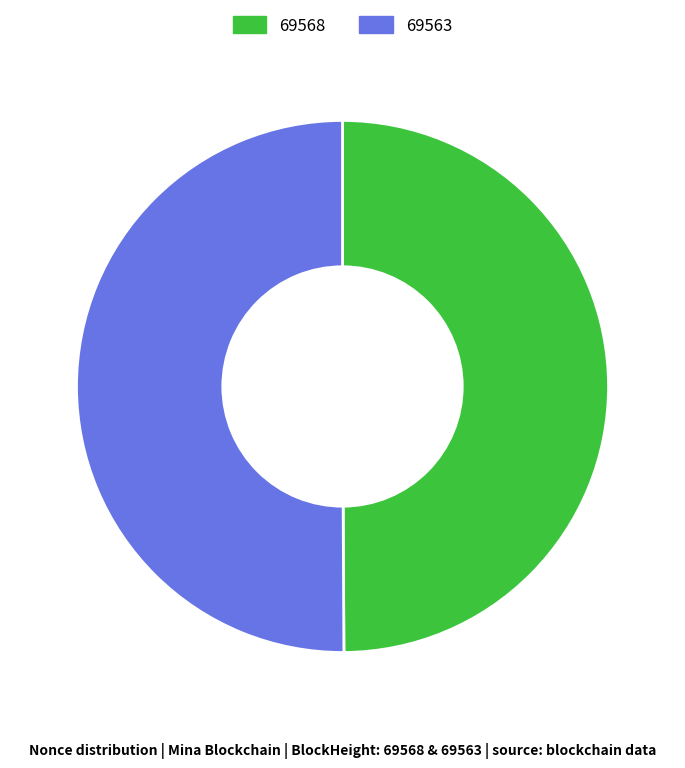

What is the ratio of the value at 69568 to the value at 69563?

1.0